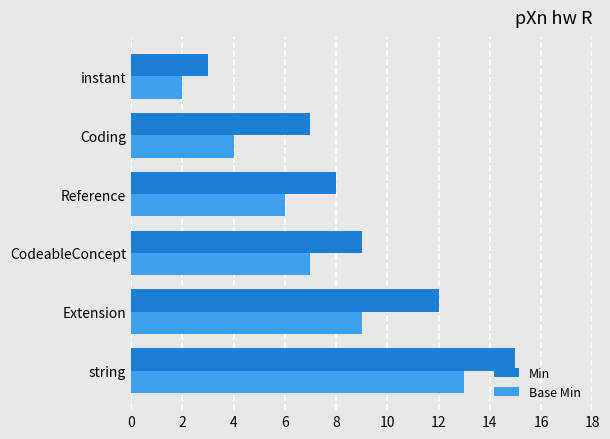

Is it true that Base Min equals 1 at Coding?

False